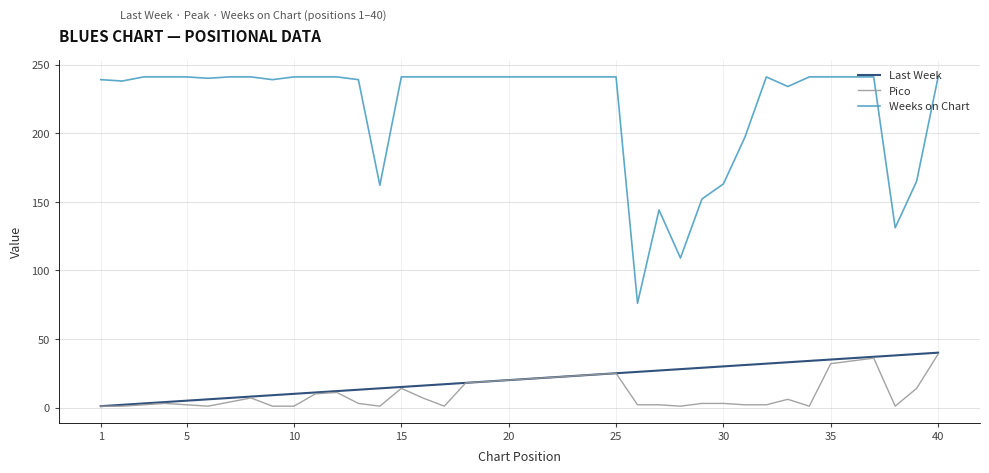

Which series has the largest range (max minus min)?

Weeks on Chart